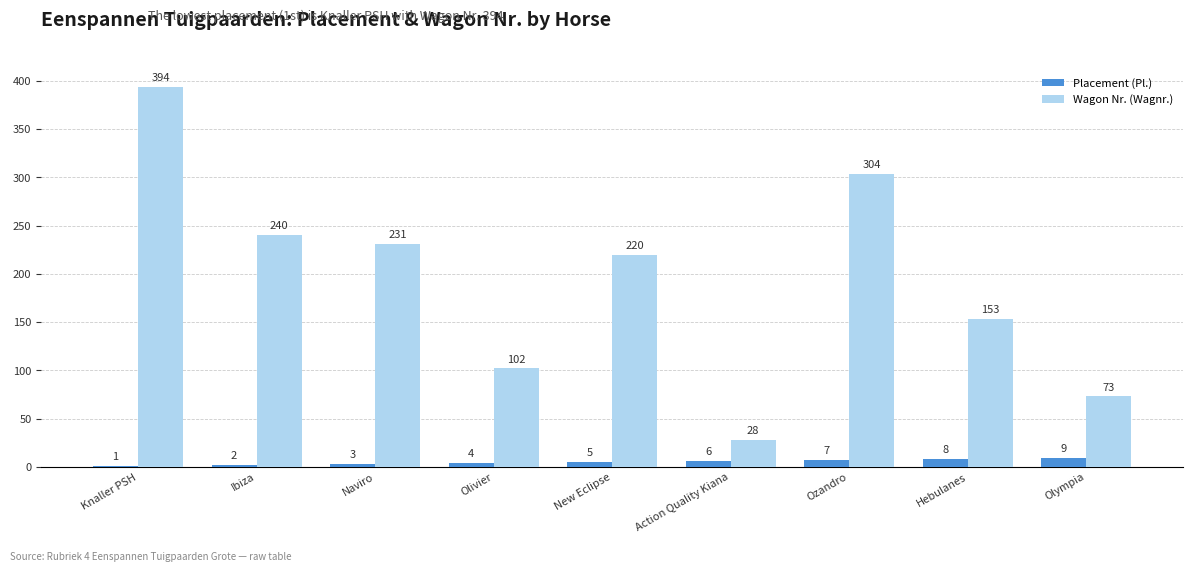

What is the greatest value displayed?

394